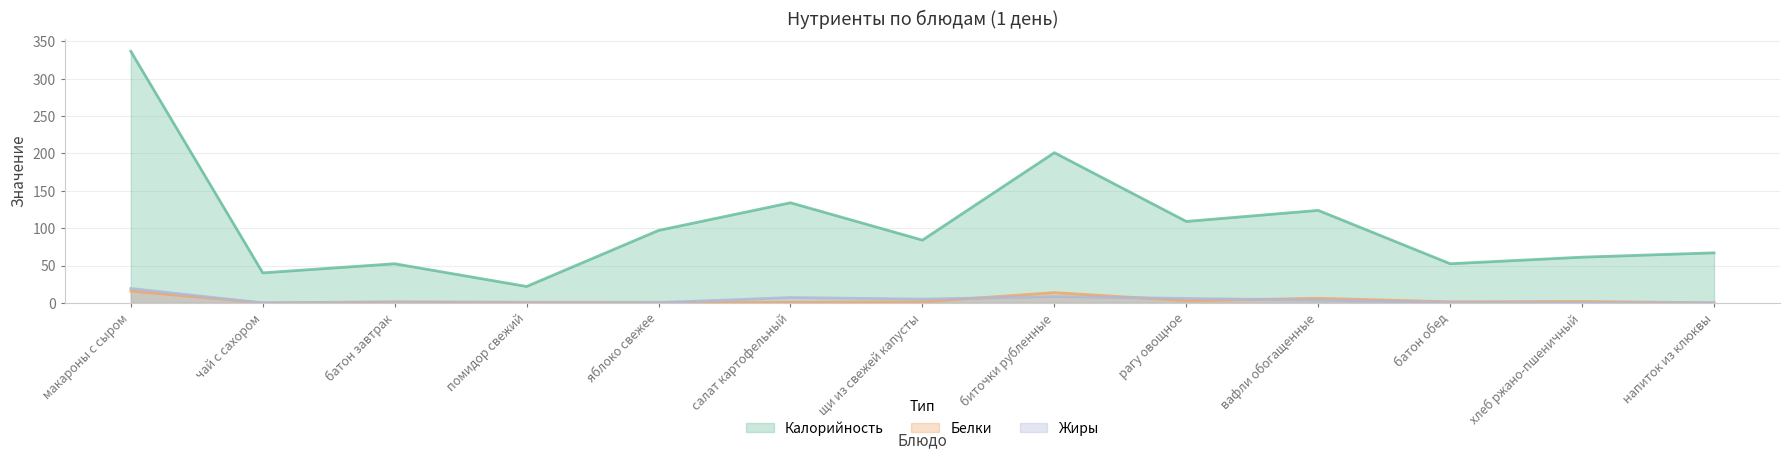

What is the sum of the Калорийность values at батон завтрак and биточки рубленные?

253.4